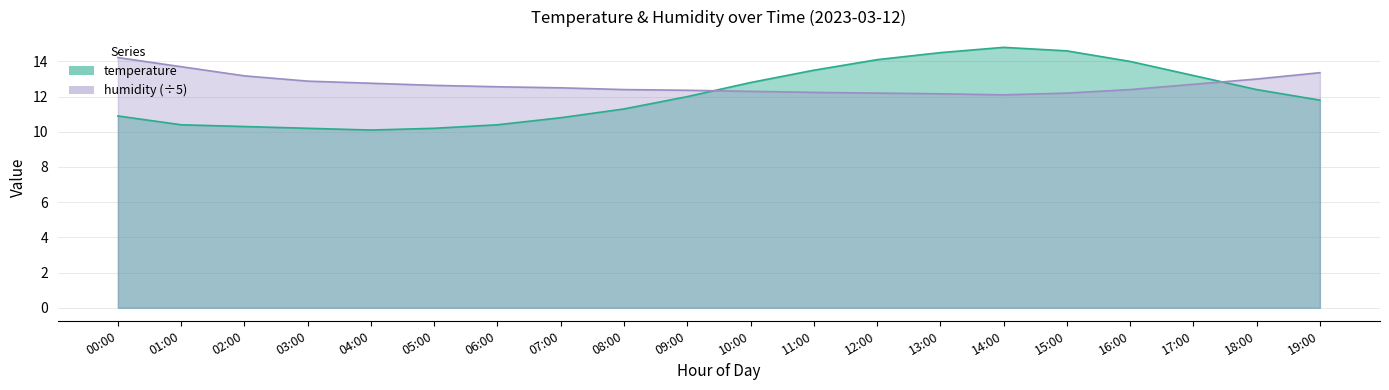

Which series ends up on top after the final intersection of humidity and temperature?

humidity